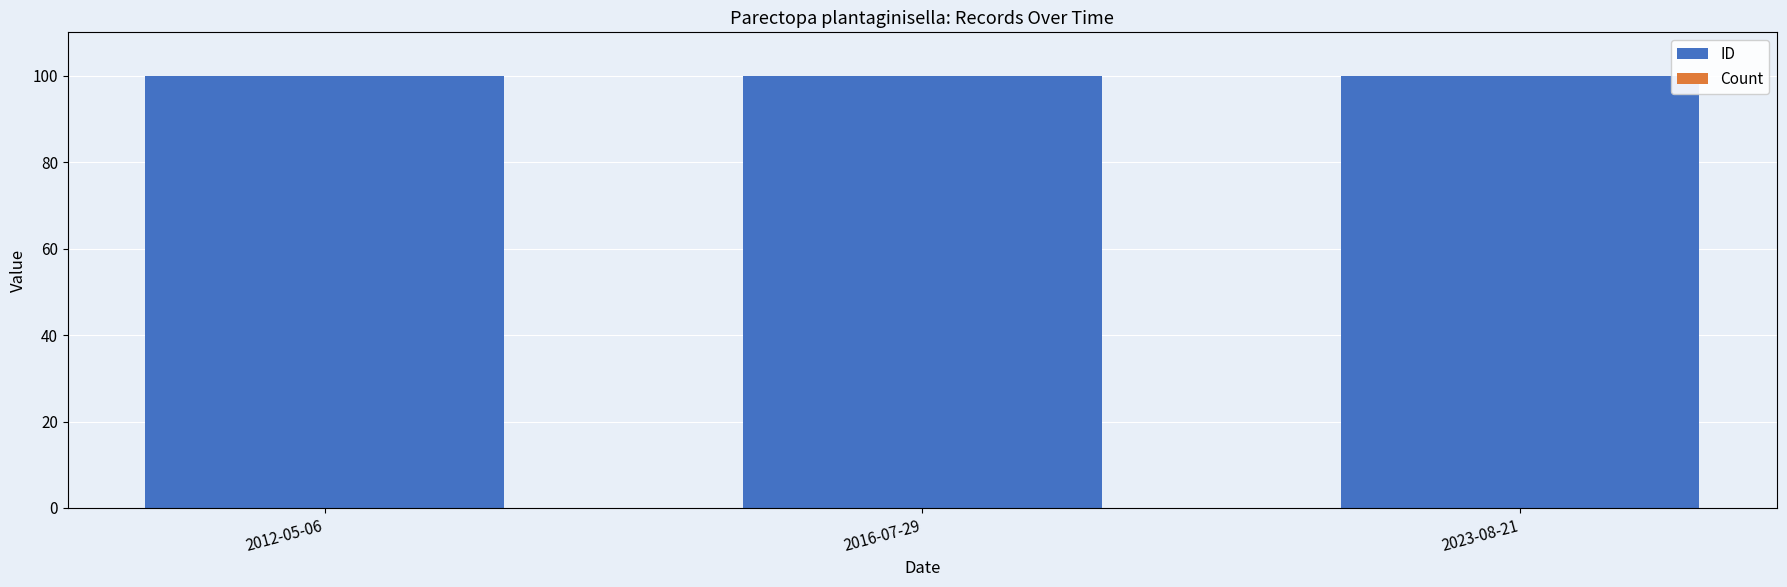

How many data points does each series have?

3